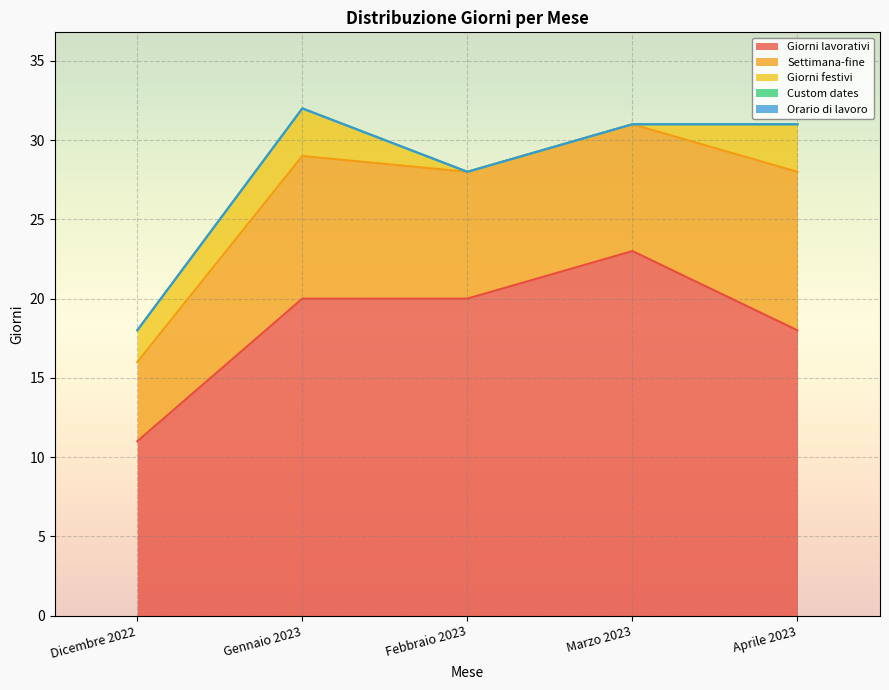

What is the spread (max minus min) of values at Gennaio 2023?

20